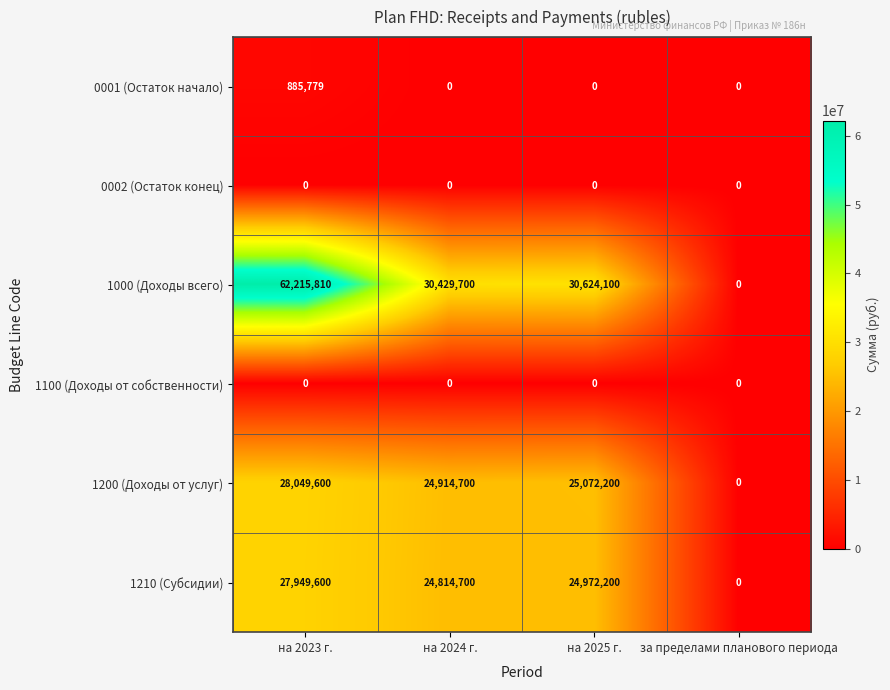

What is the sum of all 1000 (Доходы всего) values?

123269610